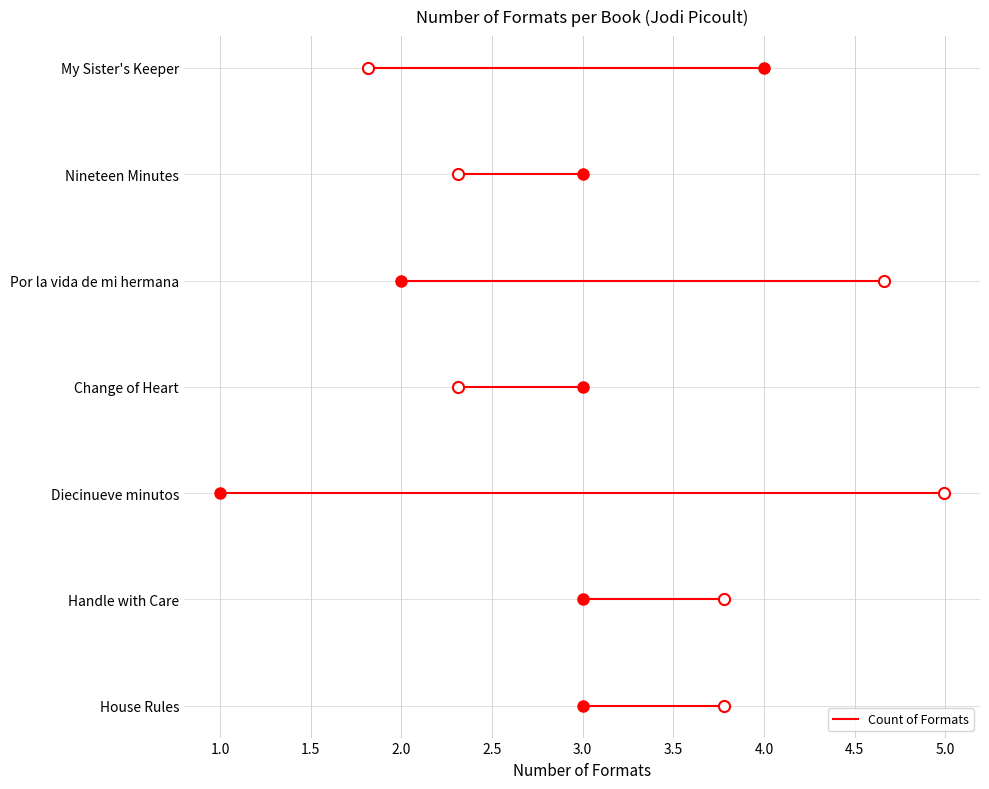

What is the value of the 4th point from the left?

3